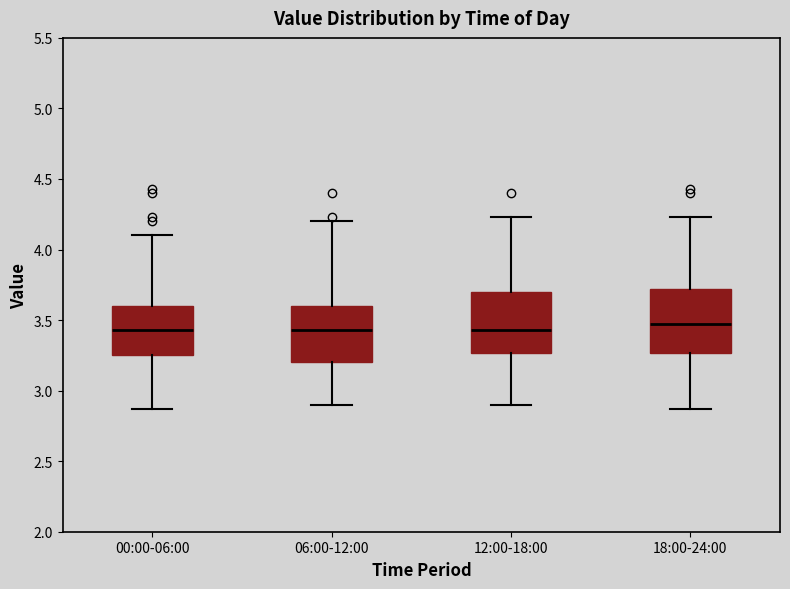

Where does the lower whisker of the box for 00:00-06:00 end on the y-axis? The values are not printed on the chart, so give them approximately, as read against the axis.

2.85